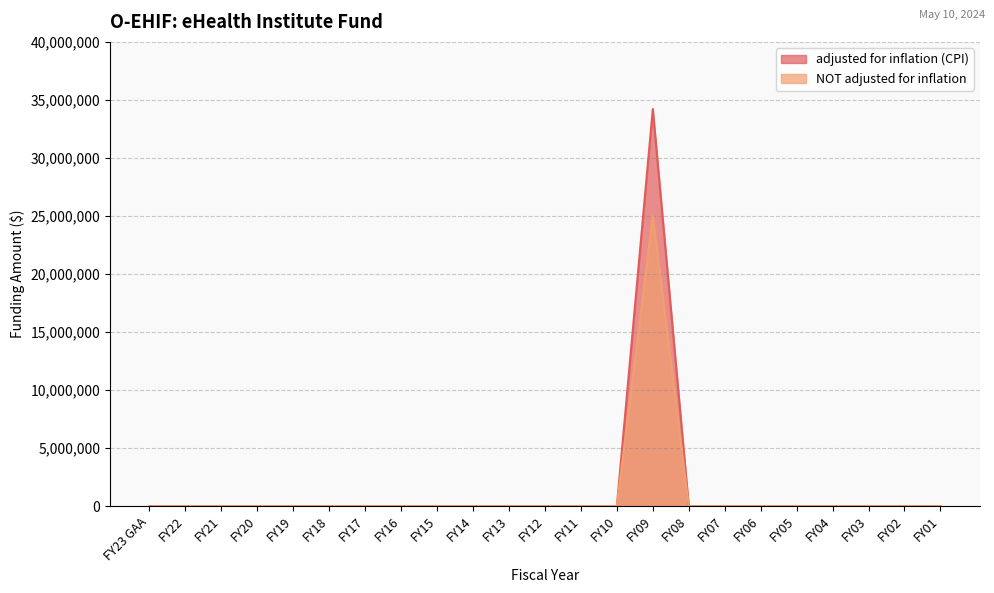

What is the difference between the maximum and minimum values in the NOT adjusted for inflation series?

25000000